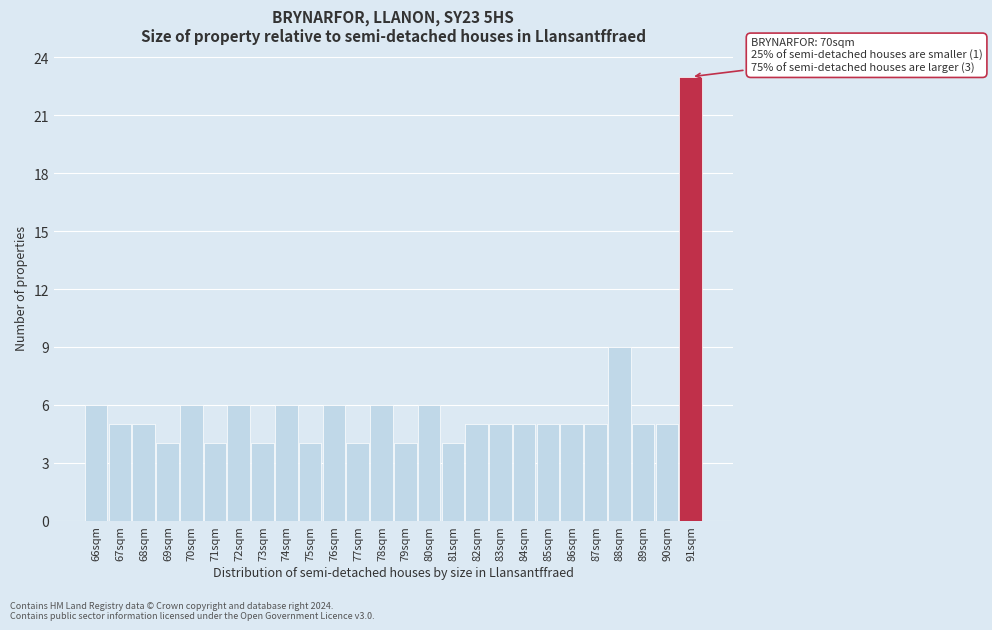

Reading left to right, what are all the values shown in this chart?

66sqm=6	67sqm=5	68sqm=5	69sqm=4	70sqm=6	71sqm=4	72sqm=6	73sqm=4	74sqm=6	75sqm=4	76sqm=6	77sqm=4	78sqm=6	79sqm=4	80sqm=6	81sqm=4	82sqm=5	83sqm=5	84sqm=5	85sqm=5	86sqm=5	87sqm=5	88sqm=9	89sqm=5	90sqm=5	91sqm=23